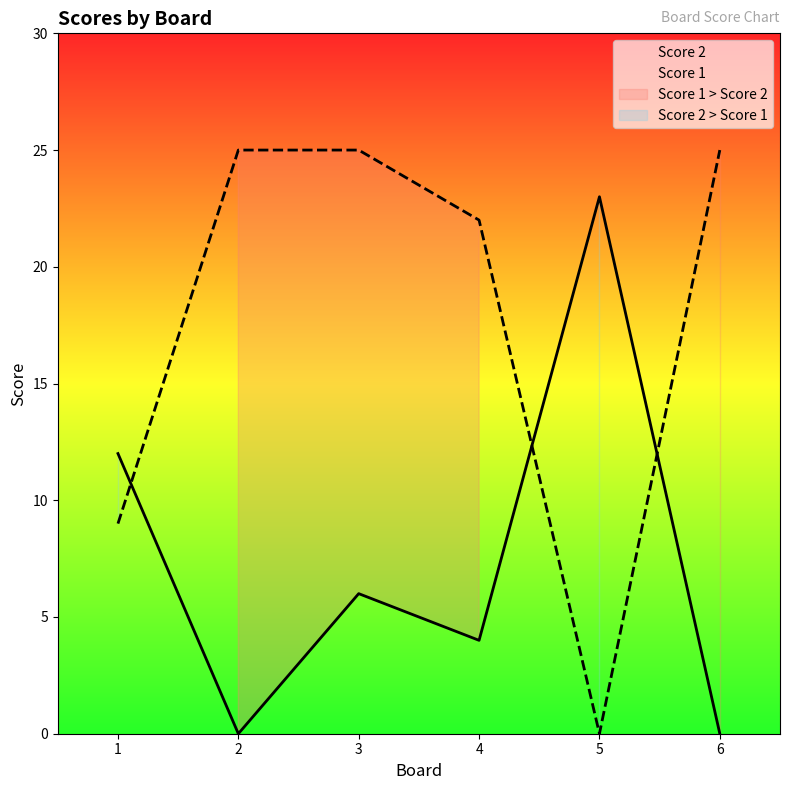

How many Score 1 values are between 9 and 25?

5